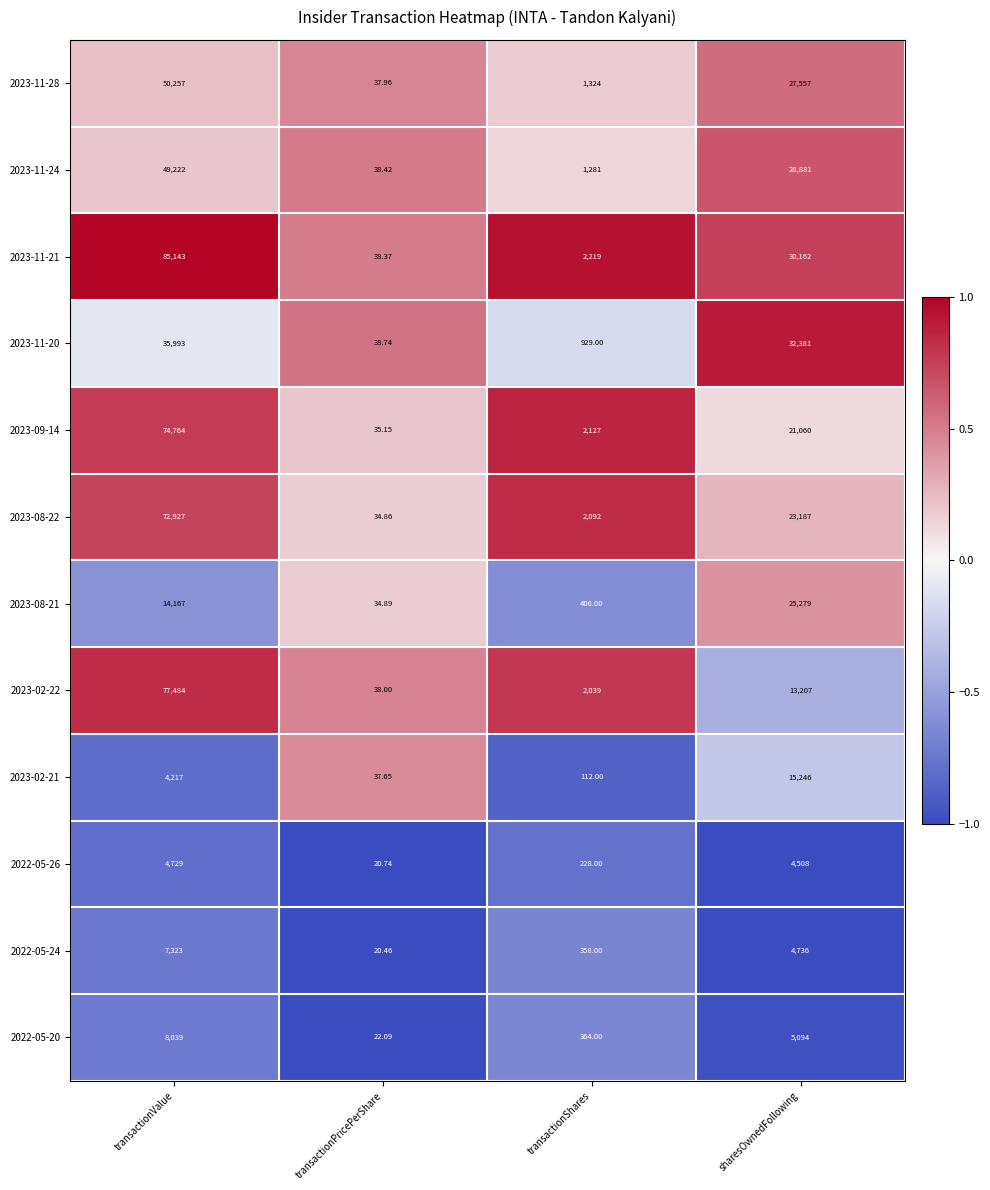

Which category has the lowest value across all series?

transactionPricePerShare